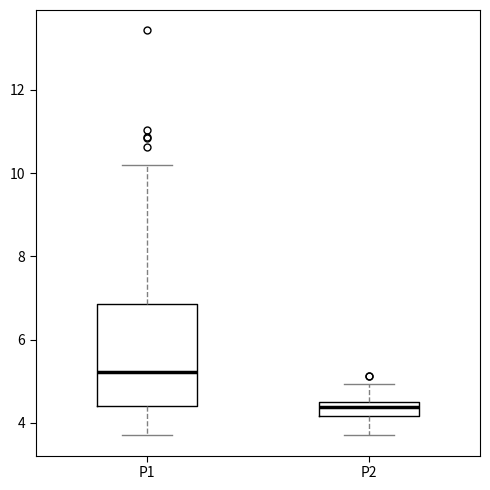

Which box is the tallest, from its lower edge to its upper edge?

P1